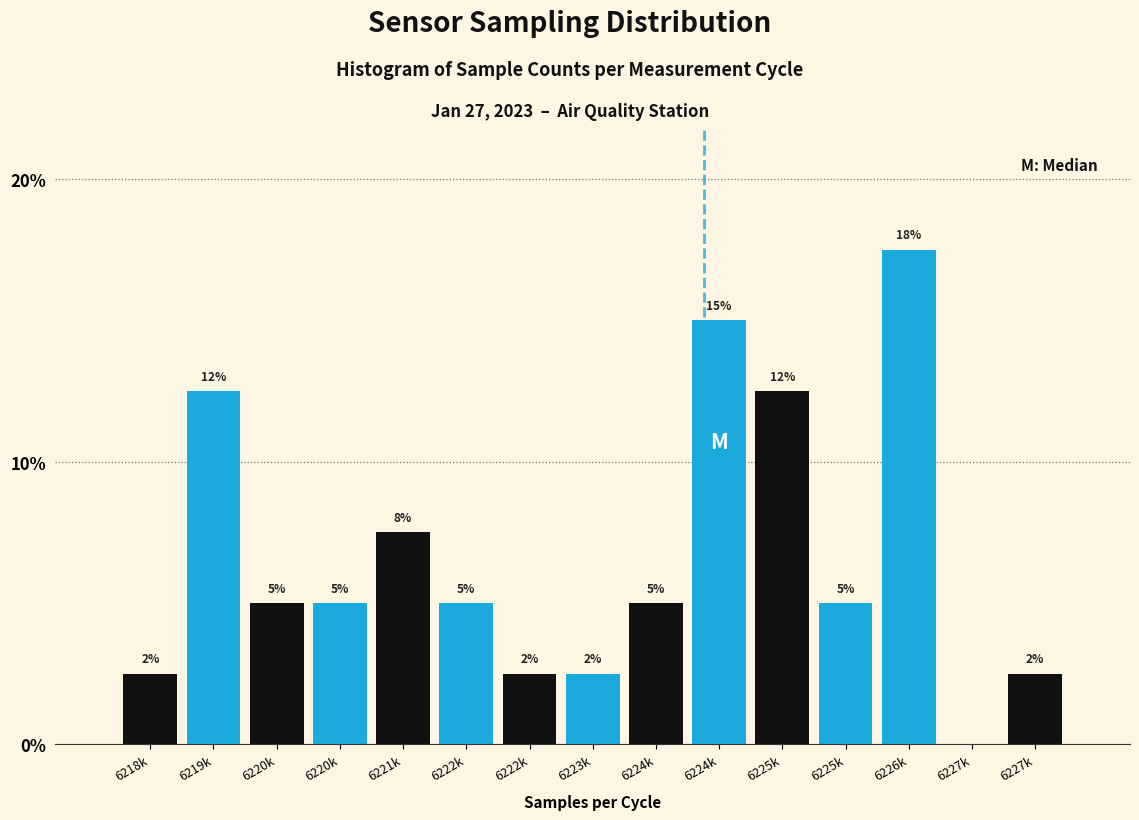

Are the bars horizontal?

No